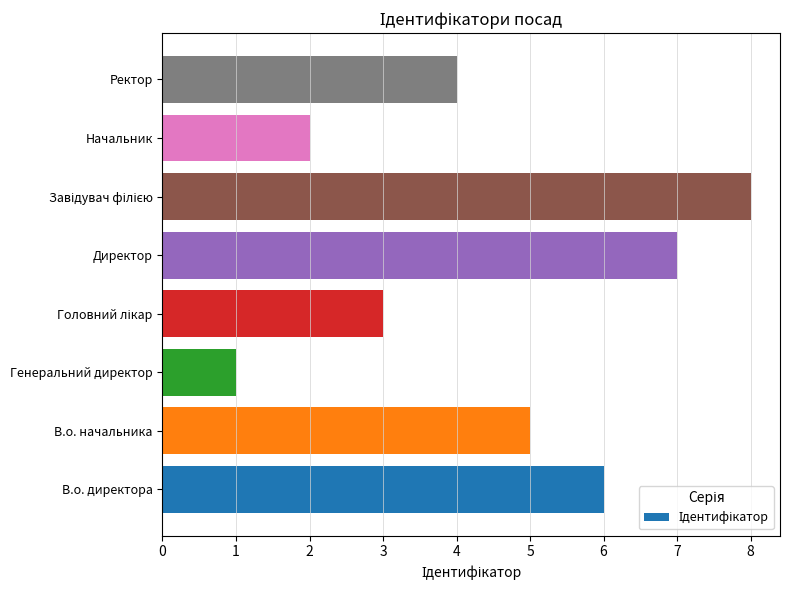

How many bars are there in total?

8